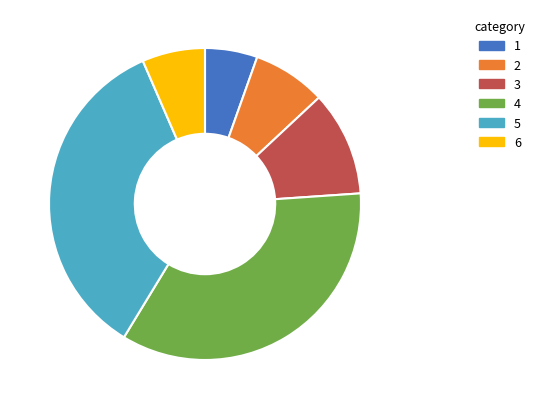

How many slices are in this pie chart?

6